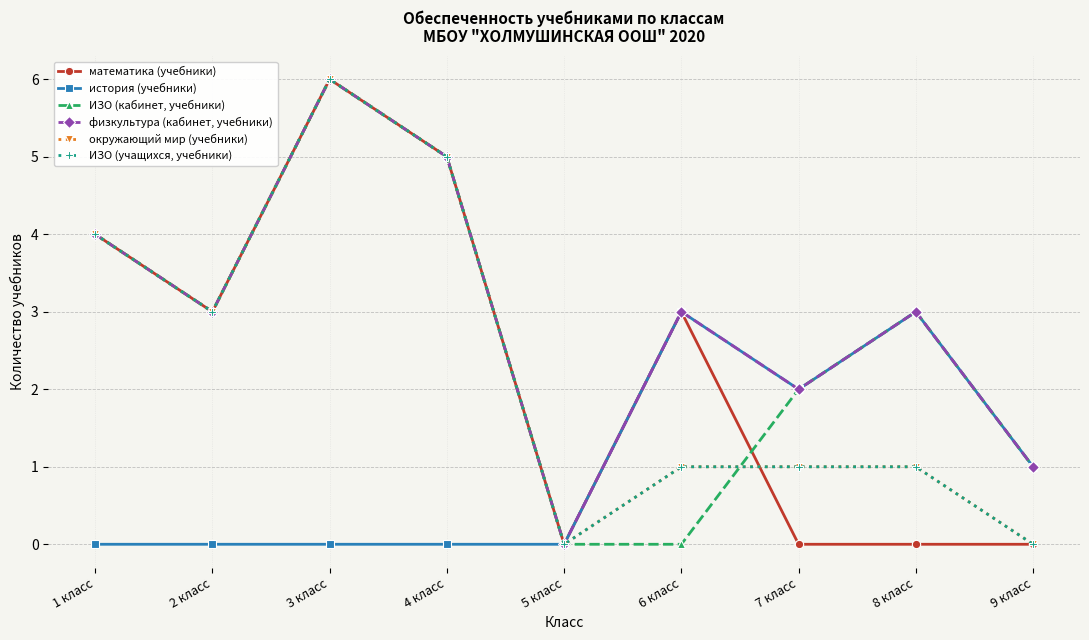

Which series changed the most between 1 класс and 6 класс?

ИЗО (кабинет, учебники)